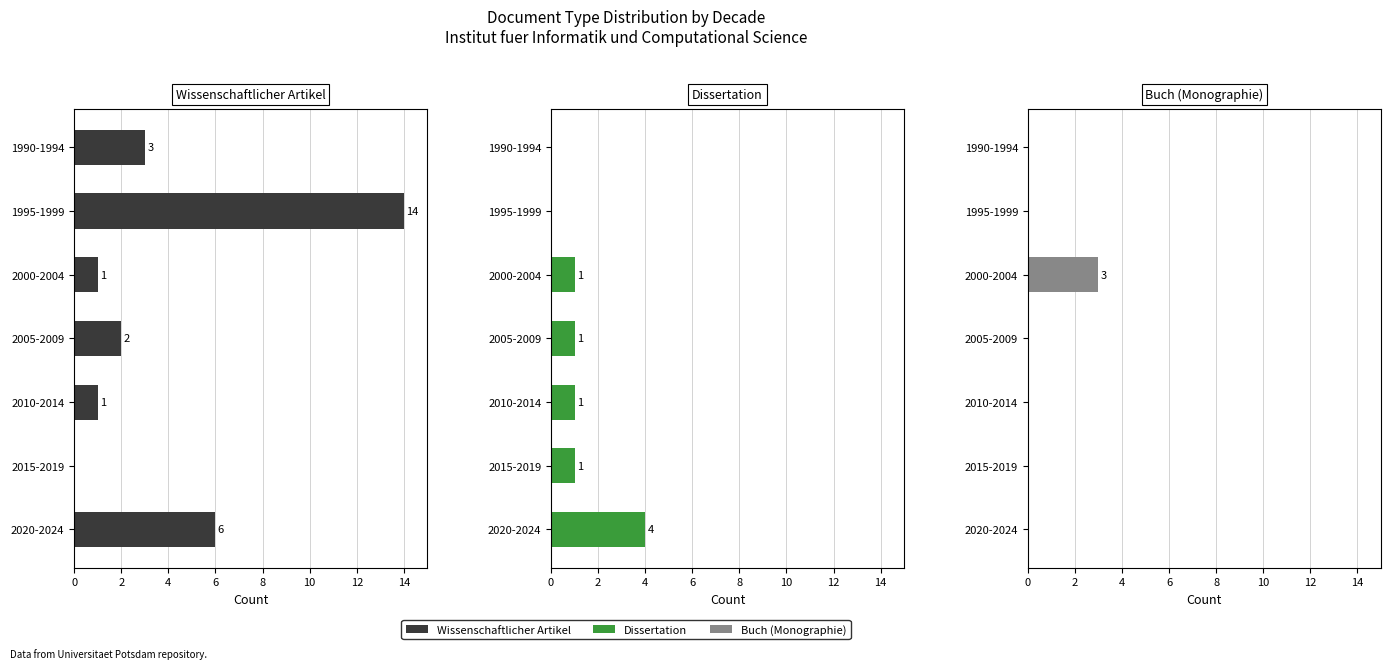

Rank the series by their average value, from highest to lowest.

Wissenschaftlicher Artikel, Dissertation, Buch (Monographie)